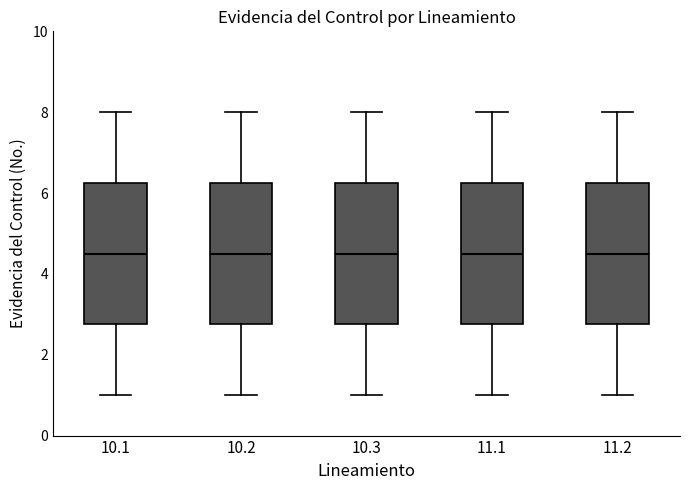

Reading left to right, transcribe this box plot: for each box, give where its median line is, the range the box spans, and where its two whiskers end, as read against the y-axis. The values are not printed on the chart, so give them approximately, as read against the axis.

10.1: median 4.6, box 2.8 to 6.2, whiskers 1.0 to 8.0
10.2: median 4.6, box 2.8 to 6.2, whiskers 1.0 to 8.0
10.3: median 4.6, box 2.8 to 6.2, whiskers 1.0 to 8.0
11.1: median 4.6, box 2.8 to 6.2, whiskers 1.0 to 8.0
11.2: median 4.6, box 2.8 to 6.2, whiskers 1.0 to 8.0